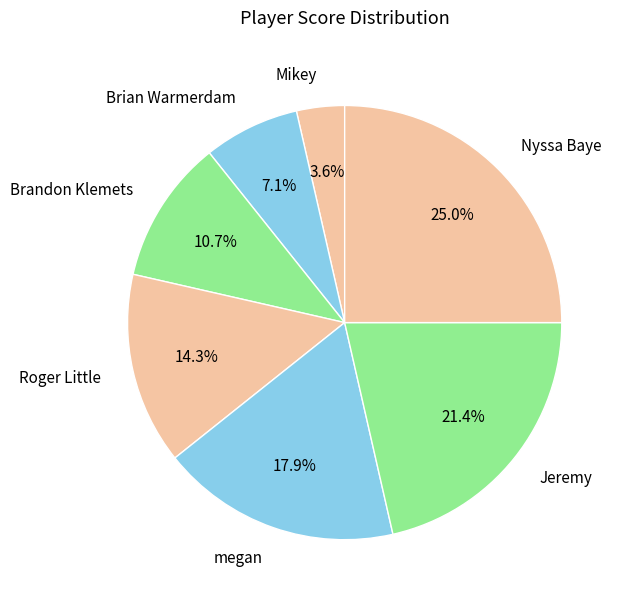

To the nearest percent, what portion does Nyssa Baye represent?

25%